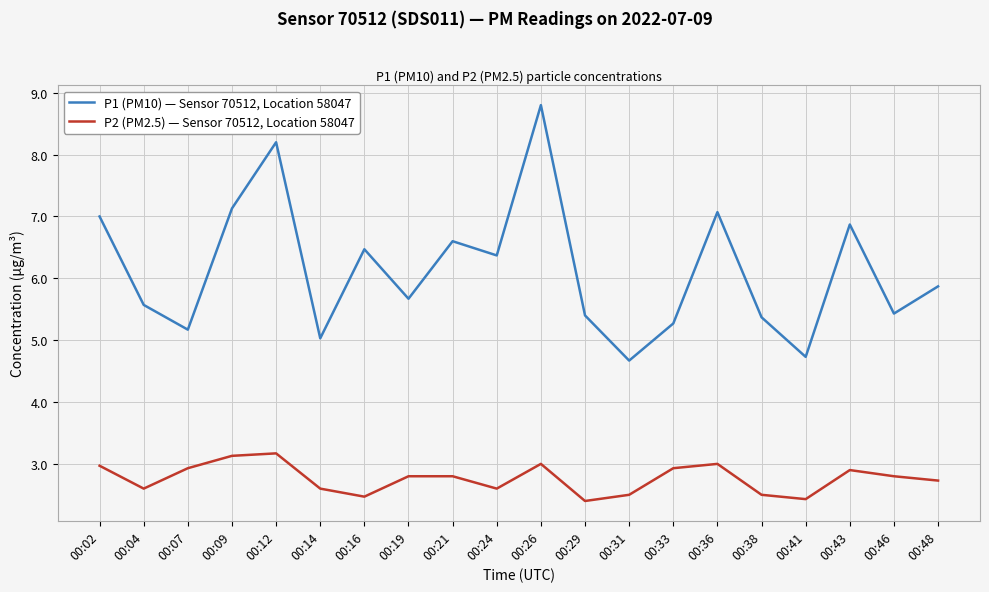

Reading left to right, list all the values displayed in this chart.

P1 (PM10) — Sensor 70512, Location 58047: 00:02=7.0	00:04=5.6	00:07=5.2	00:09=7.1	00:12=8.2	00:14=5.0	00:16=6.5	00:19=5.7	00:21=6.6	00:24=6.4	00:26=8.8	00:29=5.4	00:31=4.7	00:33=5.3	00:36=7.1	00:38=5.4	00:41=4.7	00:43=6.9	00:46=5.4	00:48=5.9
P2 (PM2.5) — Sensor 70512, Location 58047: 00:02=3.0	00:04=2.6	00:07=2.9	00:09=3.1	00:12=3.2	00:14=2.6	00:16=2.5	00:19=2.8	00:21=2.8	00:24=2.6	00:26=3.0	00:29=2.4	00:31=2.5	00:33=2.9	00:36=3.0	00:38=2.5	00:41=2.4	00:43=2.9	00:46=2.8	00:48=2.7